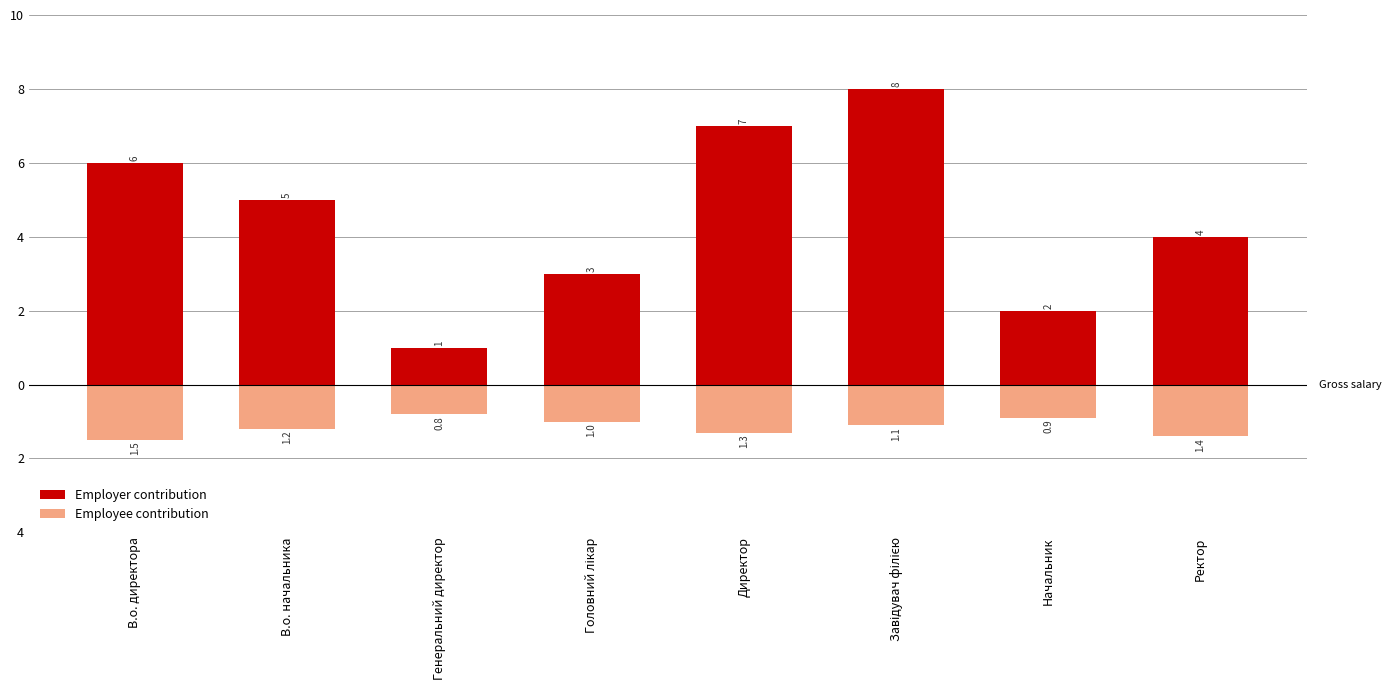

Reading left to right, what are all the values shown in this chart?

Employer contribution: В.о. директора=6.0	В.о. начальника=5.0	Генеральний директор=1.0	Головний лікар=3.0	Директор=7.0	Завідувач філією=8.0	Начальник=2.0	Ректор=4.0
Employee contribution: В.о. директора=-1.5	В.о. начальника=-1.2	Генеральний директор=-0.8	Головний лікар=-1.0	Директор=-1.3	Завідувач філією=-1.1	Начальник=-0.9	Ректор=-1.4